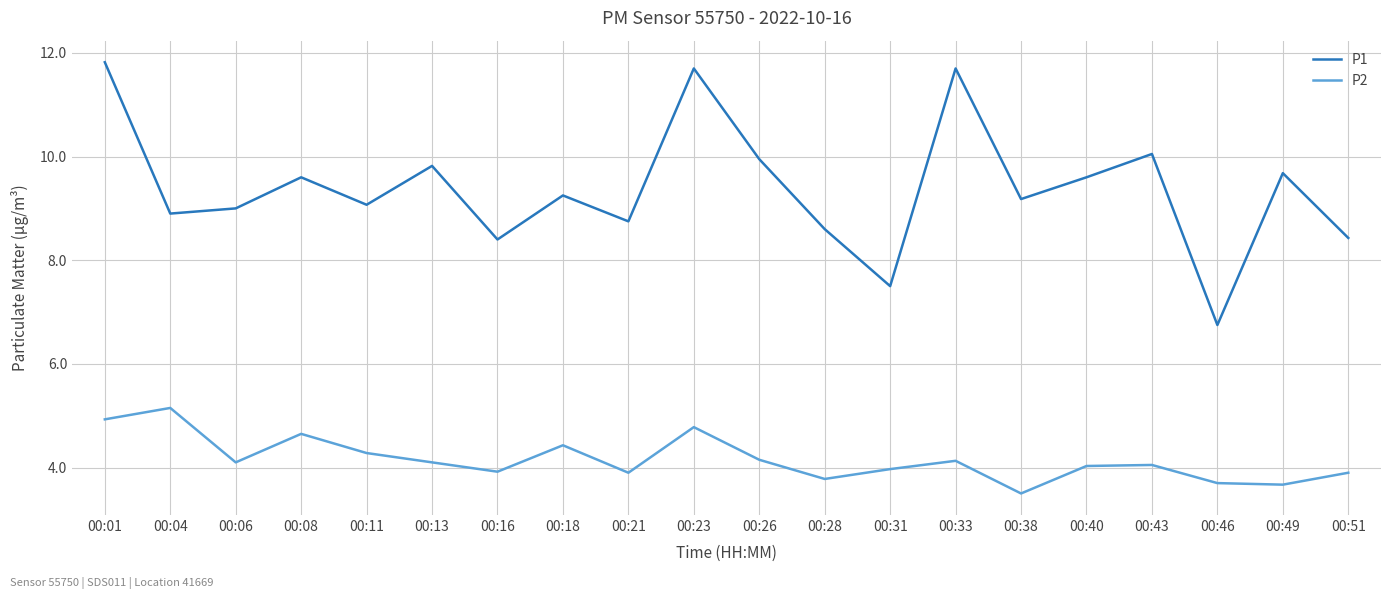

Is the value of P2 at 00:38 greater than the value of P1 at 00:49?

No